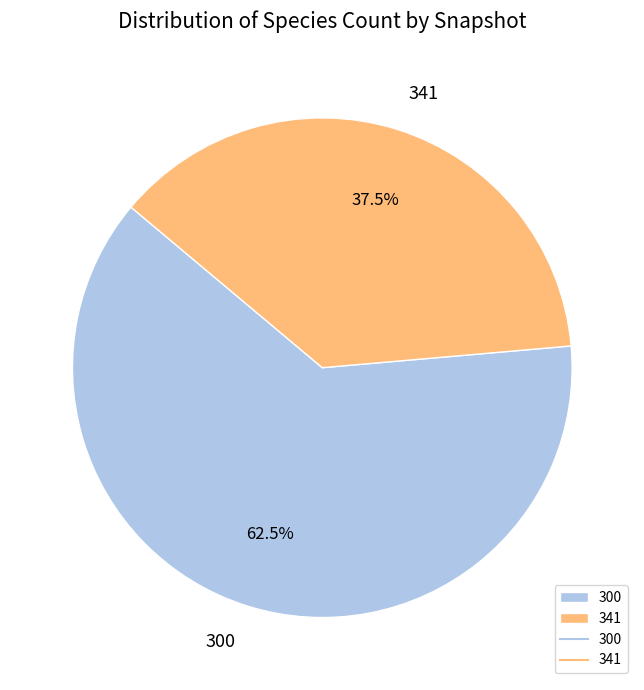

To the nearest percent, what is the average slice percentage?

50%